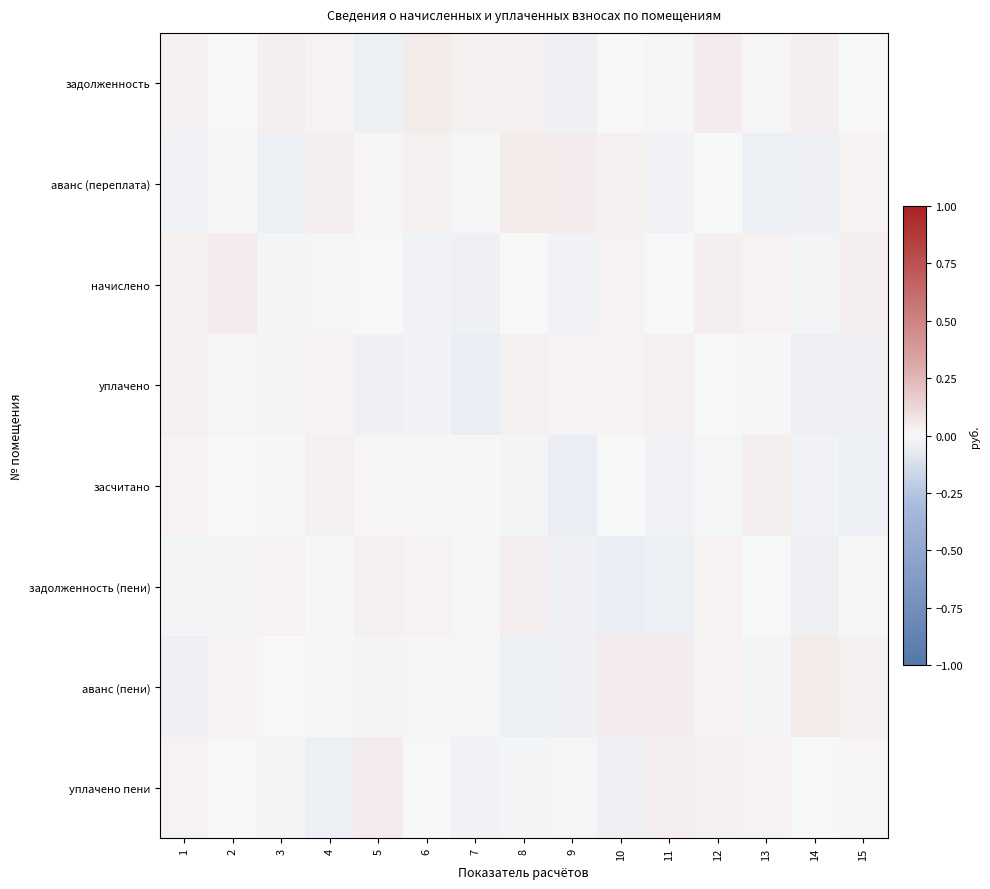

At how many categories does at least one series exceed 0?

15